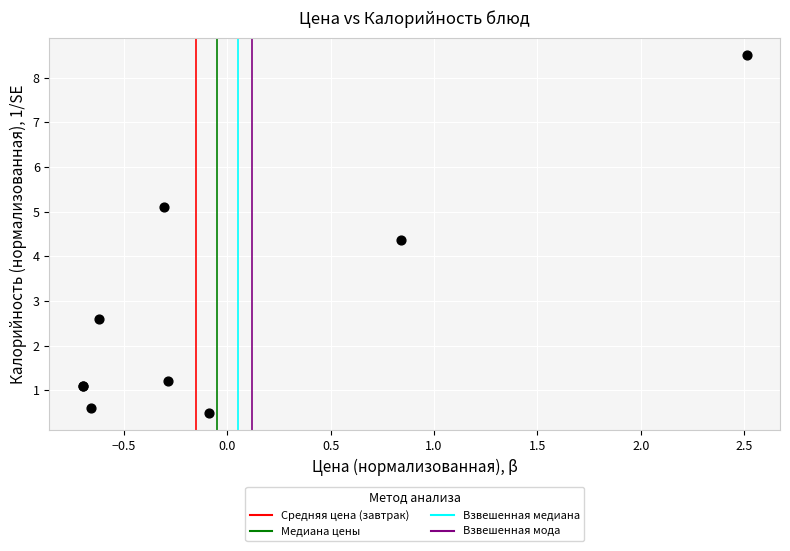

What Y value in the scatter plot is closest to 4?

4.4